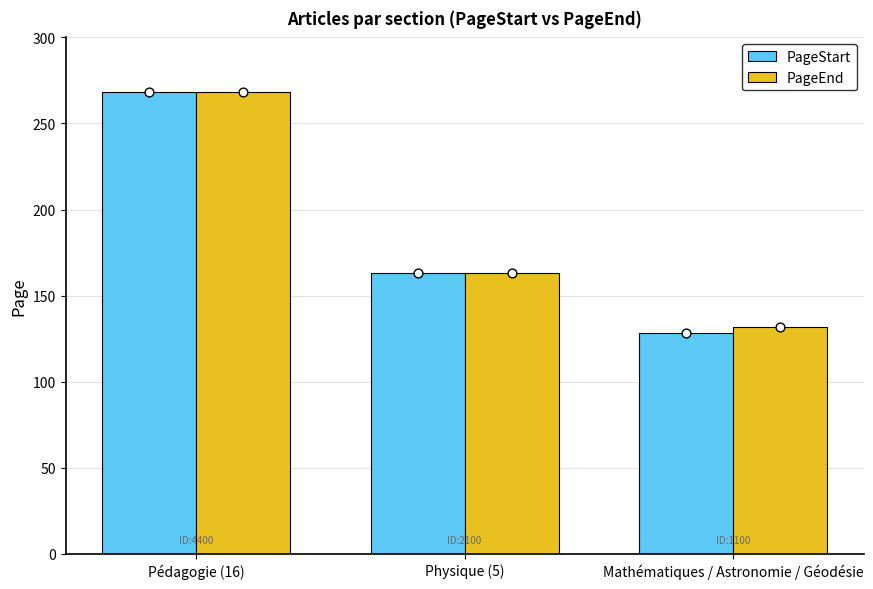

What is the total value across all series at Physique (5)?

326